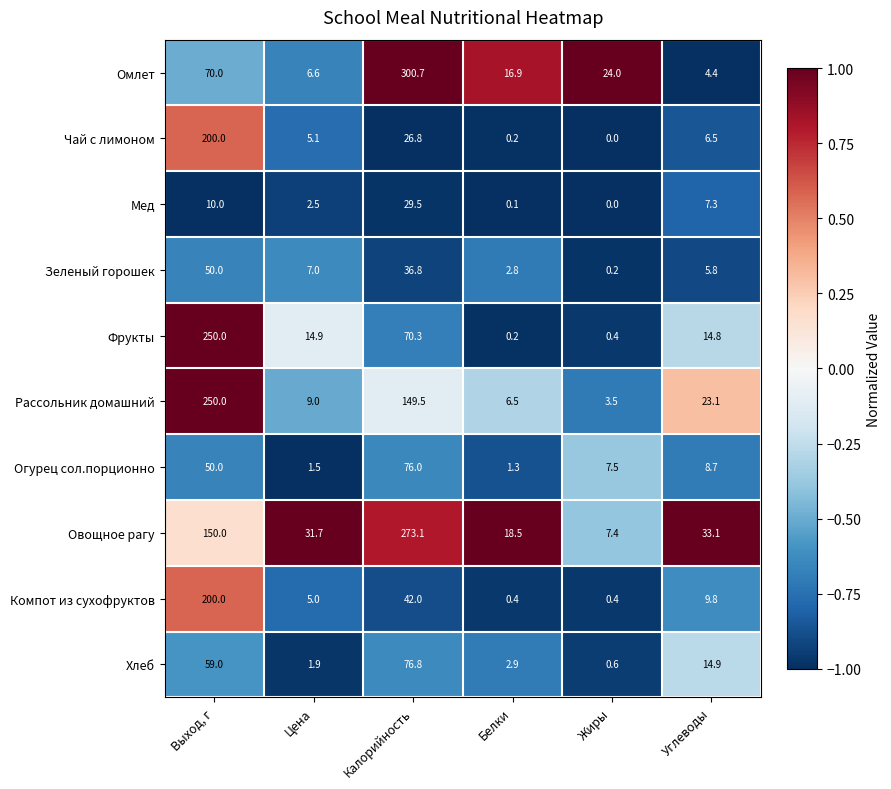

Which series has the largest total across all categories?

Овощное рагу